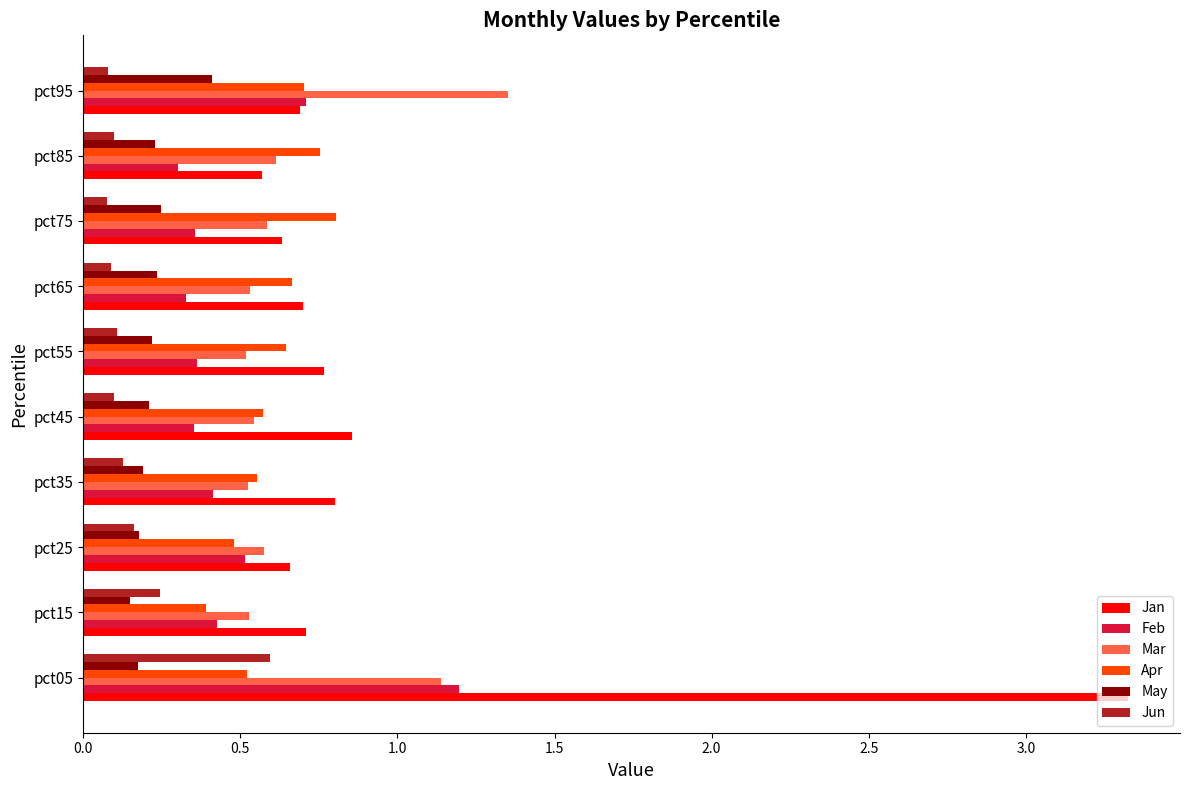

The Jan series shows 4.4 at pct05. True or false?

False